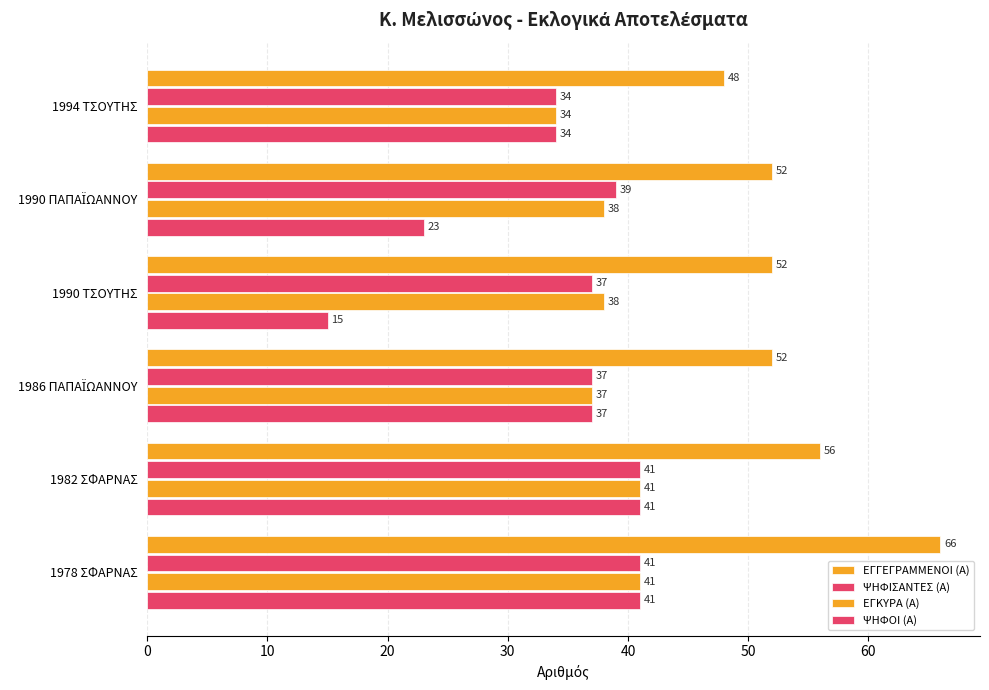

At how many categories does at least one series exceed 33?

6